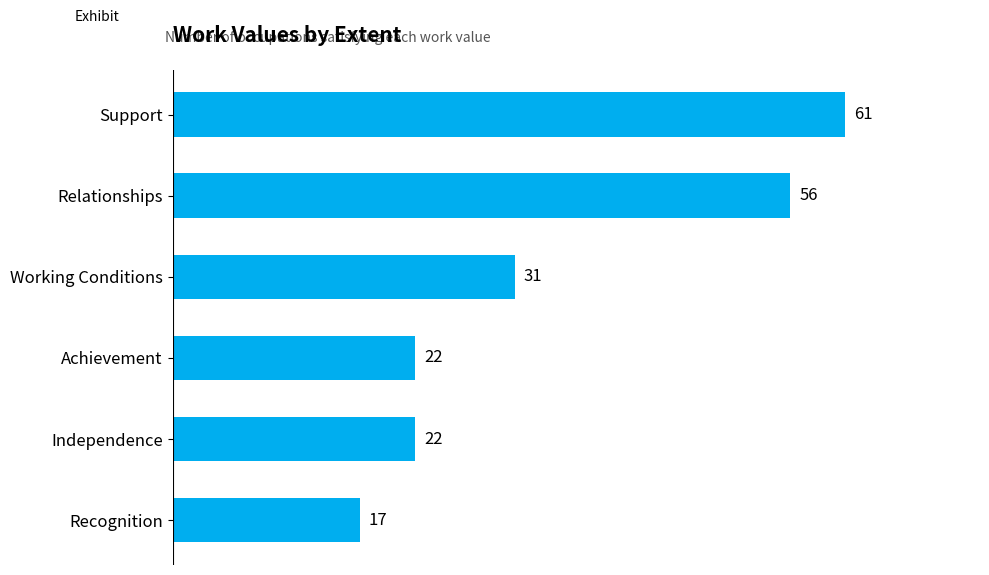

Reading top to bottom, transcribe all the data shown in this chart.

61	56	31	22	22	17